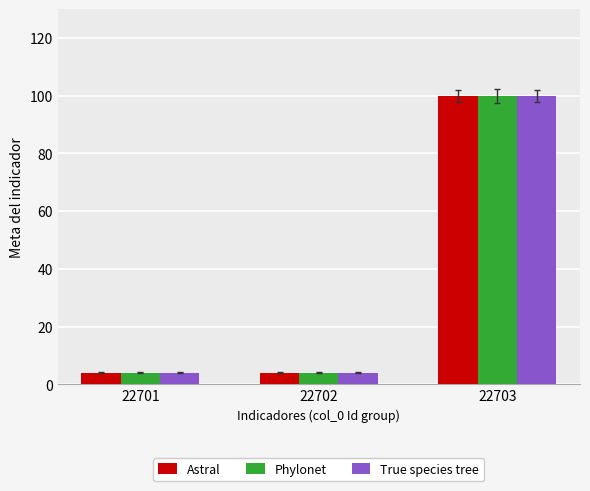

What is the minimum value shown in the chart?

4